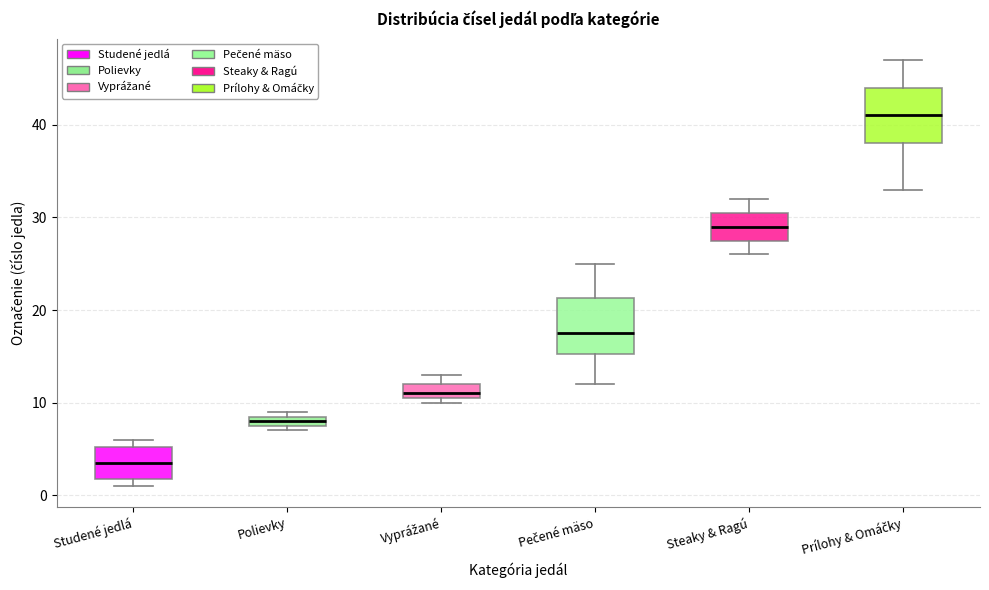

Where does the lower whisker of the box for Prílohy & Omáčky end on the y-axis? The values are not printed on the chart, so give them approximately, as read against the axis.

33